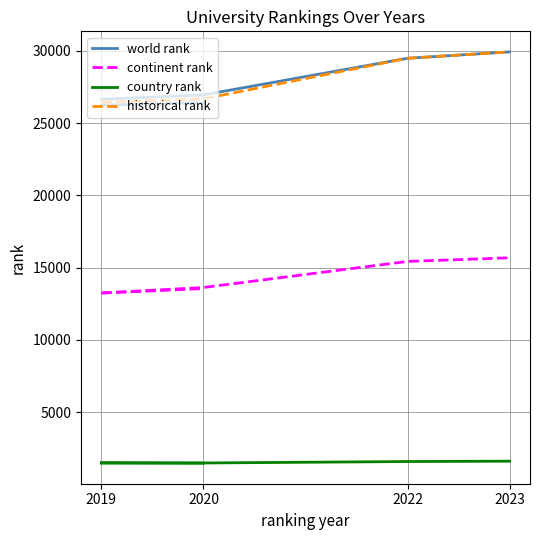

At which category is the sum across all series the highest?

2020